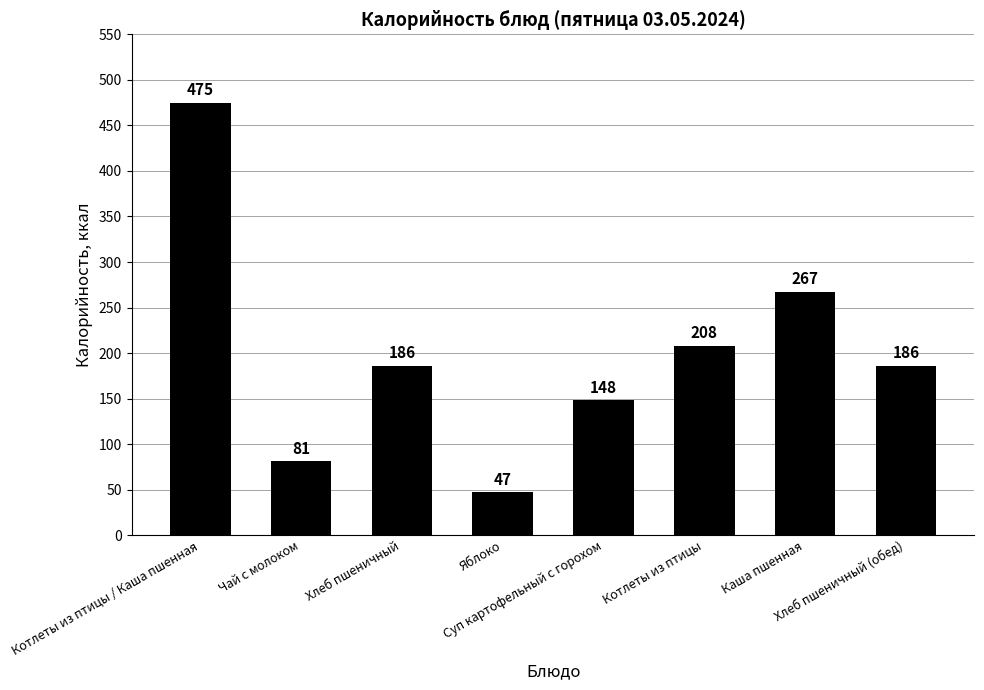

Are the bars horizontal?

No